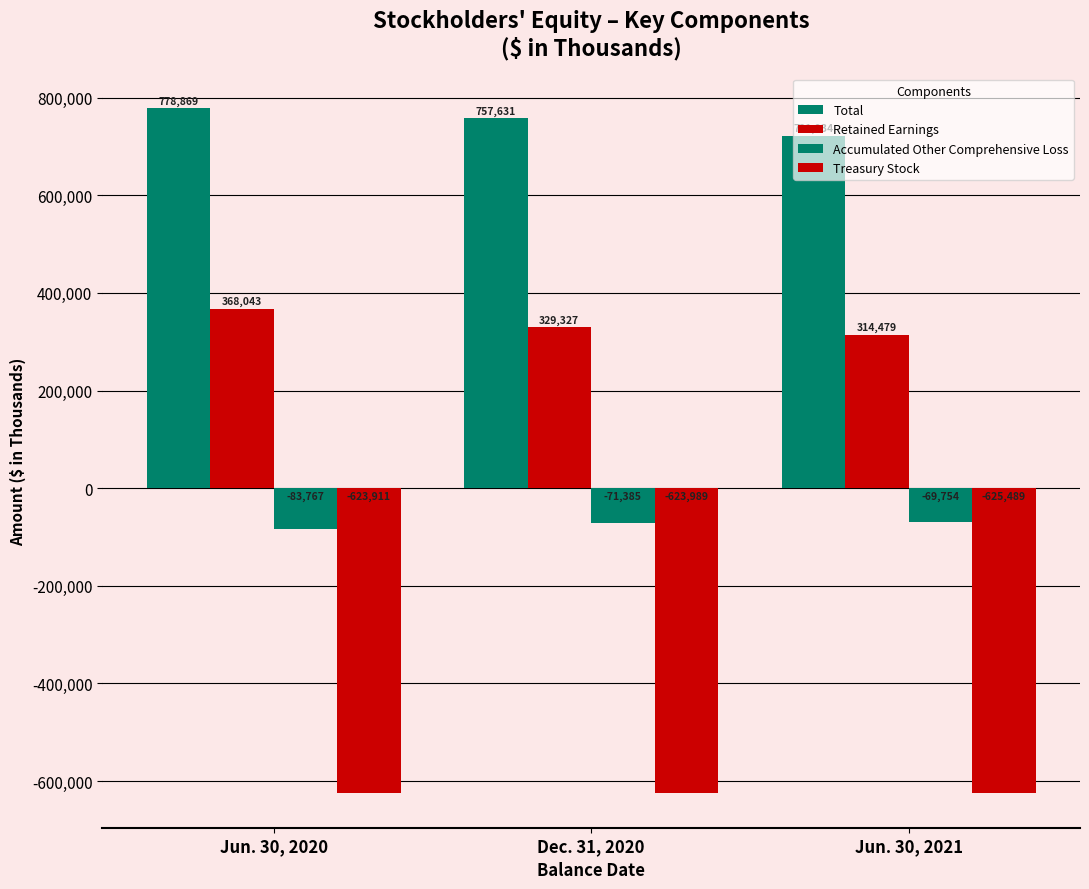

Does the chart contain stacked bars?

No